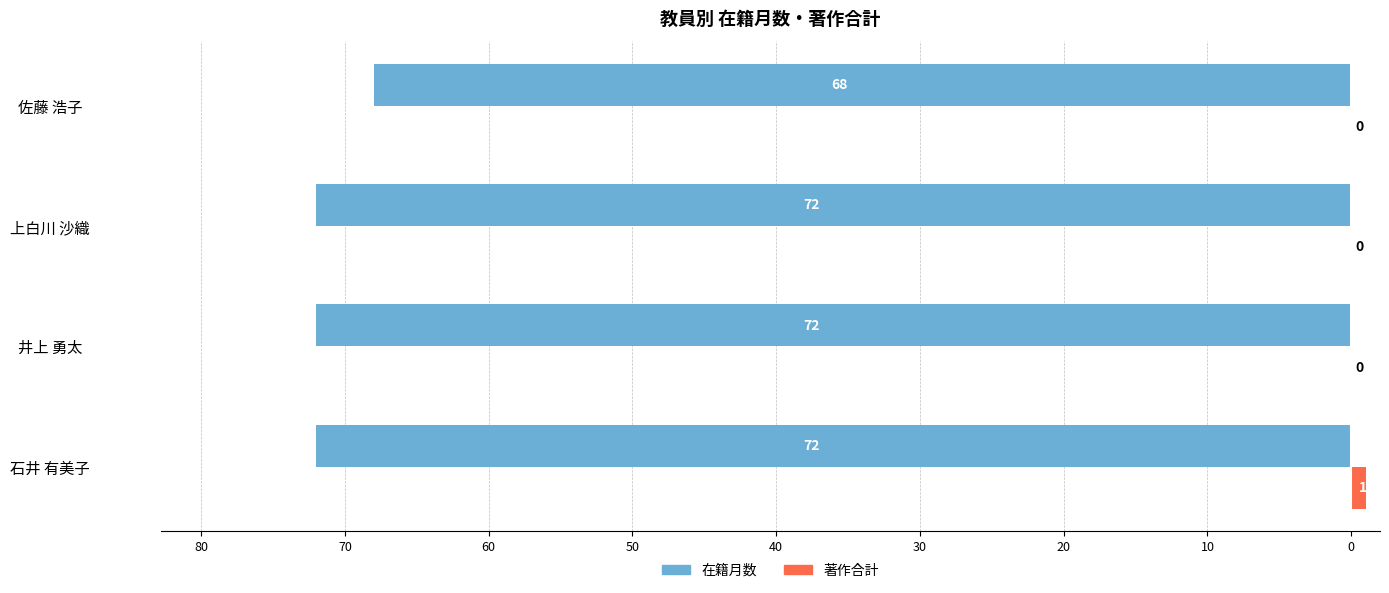

What are all the series names shown in the legend?

在籍月数, 著作合計